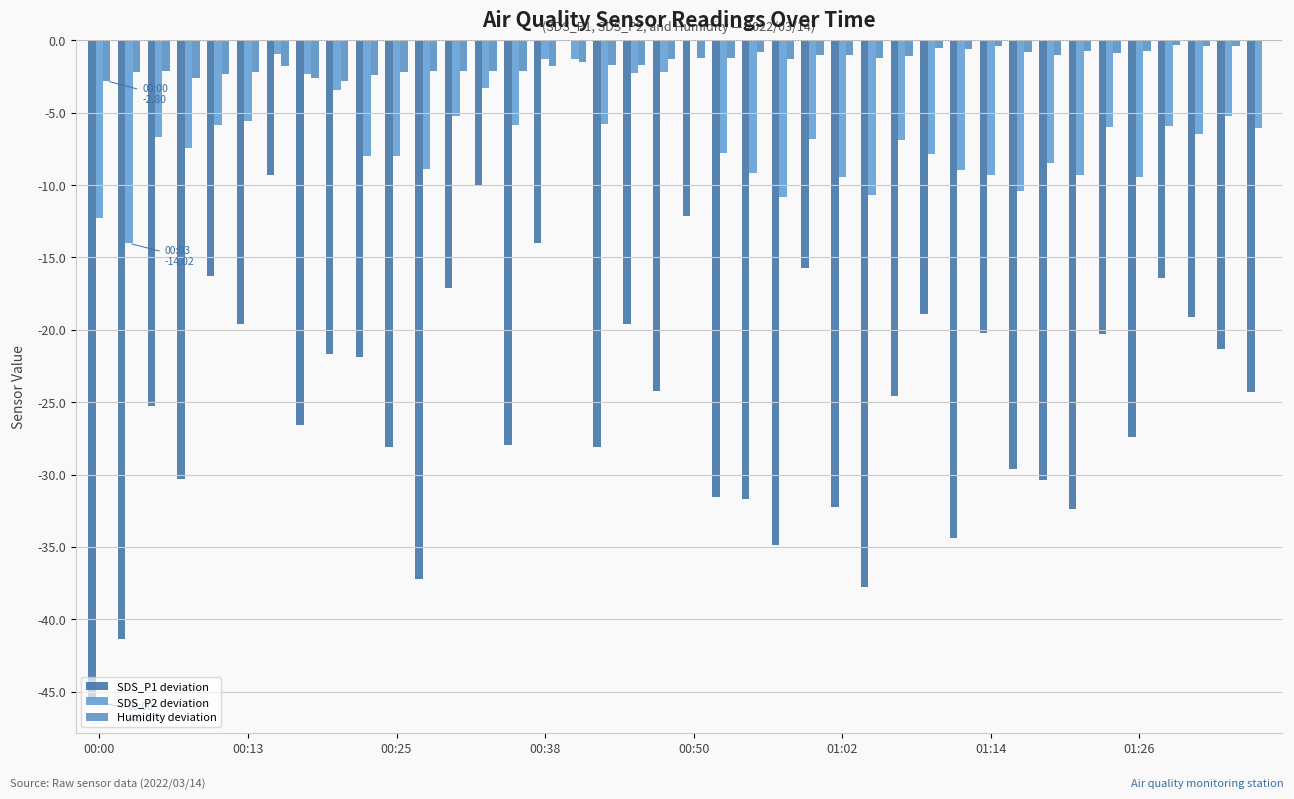

Which series has the largest total across all categories?

Humidity deviation